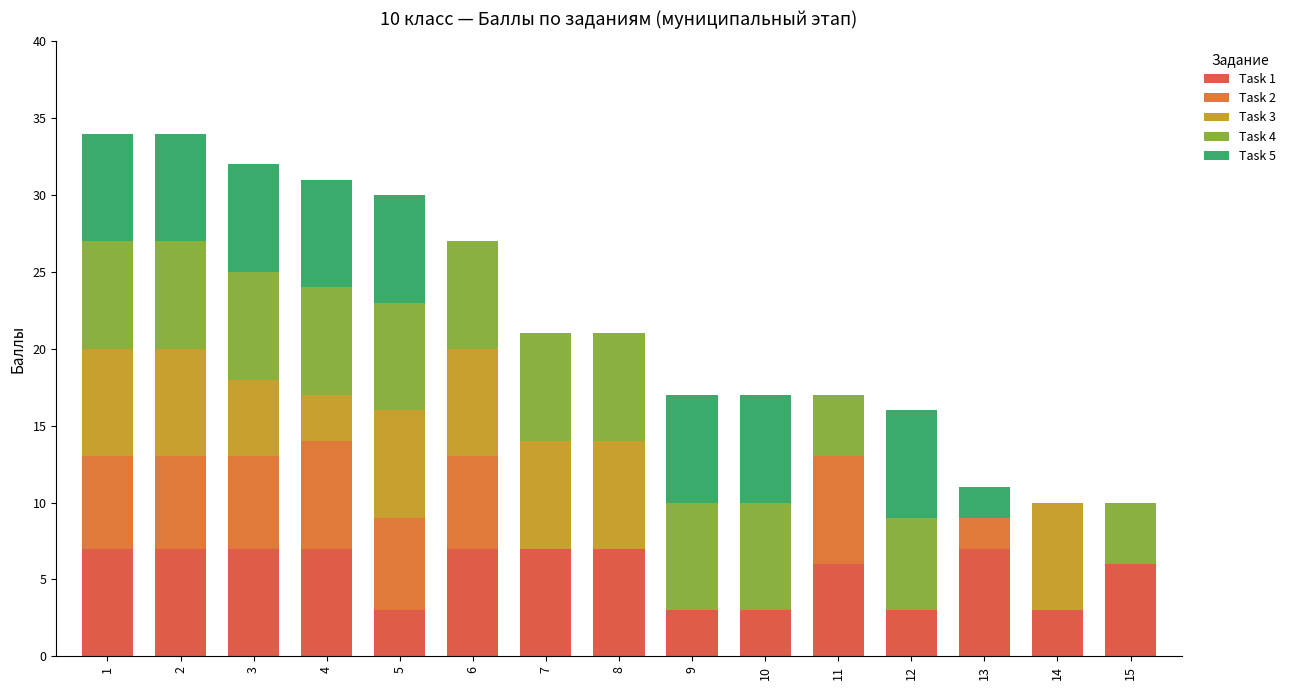

What is the lowest value of the Task 1 series?

3